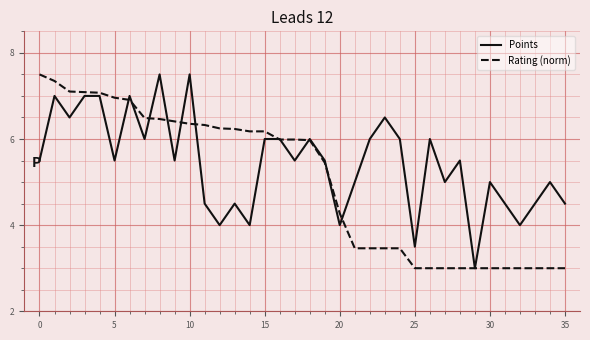

Rank the series by their average value, from highest to lowest.

Points, Rating (norm)